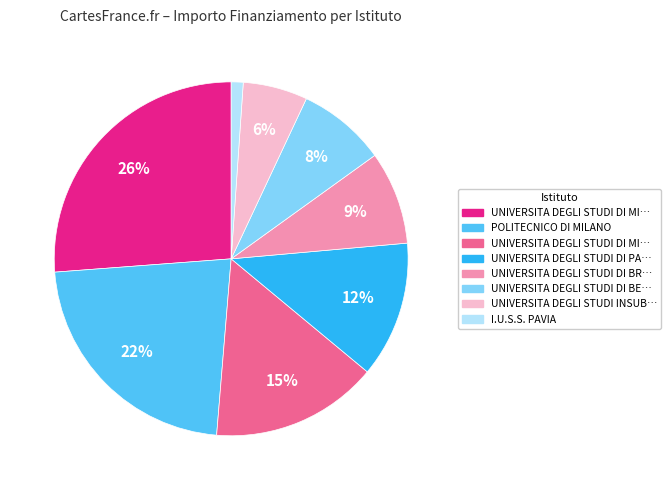

To the nearest percent, what is the difference between the largest and smallest slice percentages?

25%